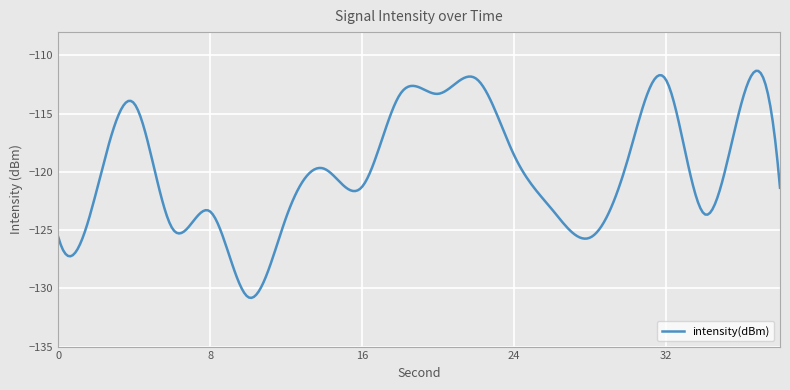

What is the greatest value displayed?

-111.3